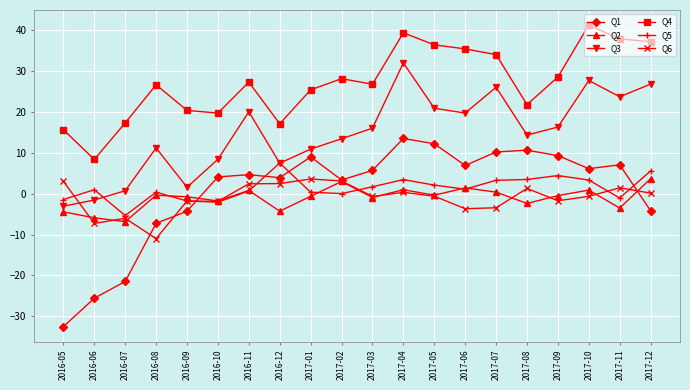

At which category is the sum across all series the highest?

2017-04